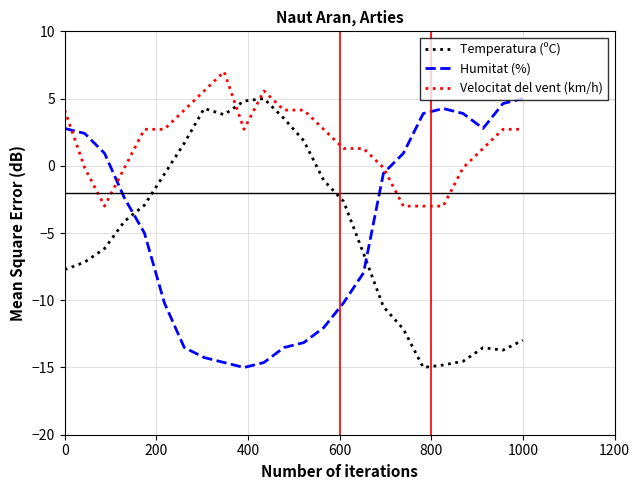

What is the maximum value for Velocitat del vent (km/h)?

7.0